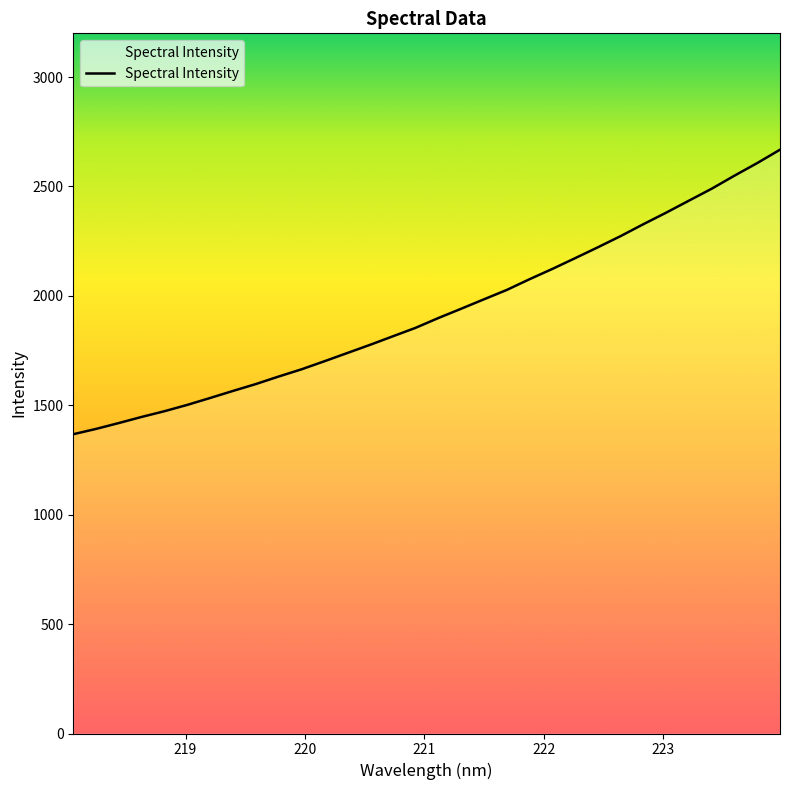

What is the minimum value shown in the chart?

1367.8